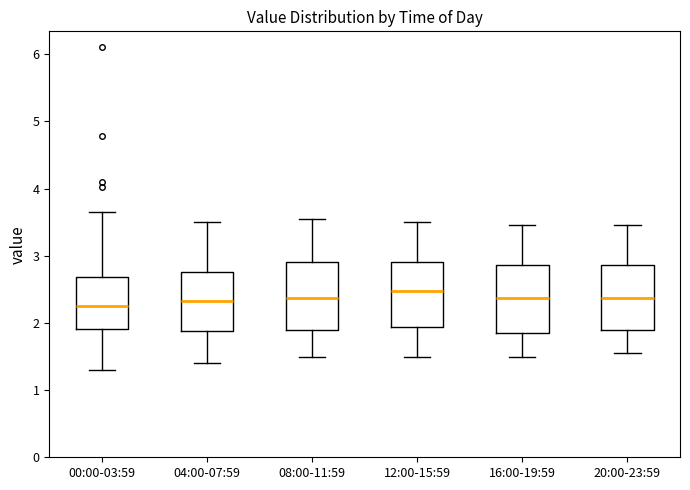

Where does the median line of the box for 20:00-23:59 sit on the y-axis? The values are not printed on the chart, so give them approximately, as read against the axis.

2.4